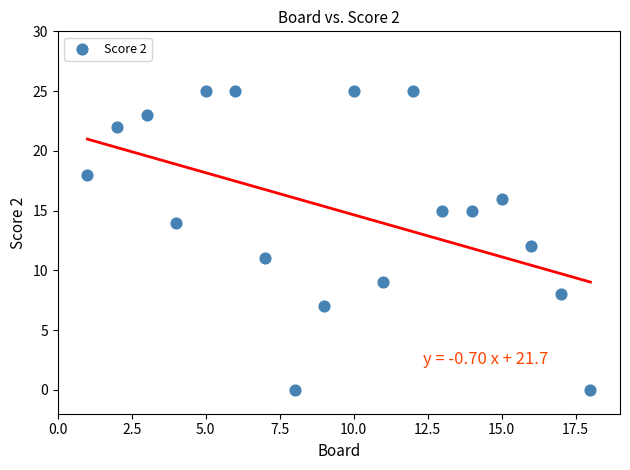

What is the range of X values (max minus min)?

17